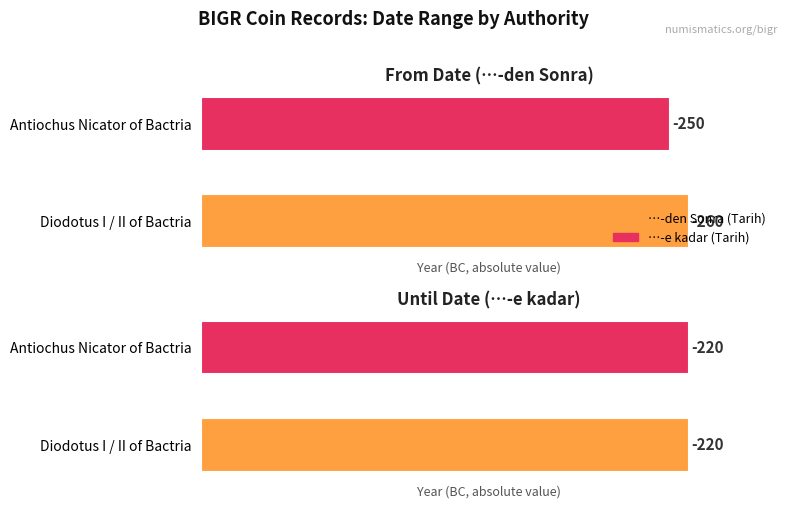

What is the smallest value displayed?

-260